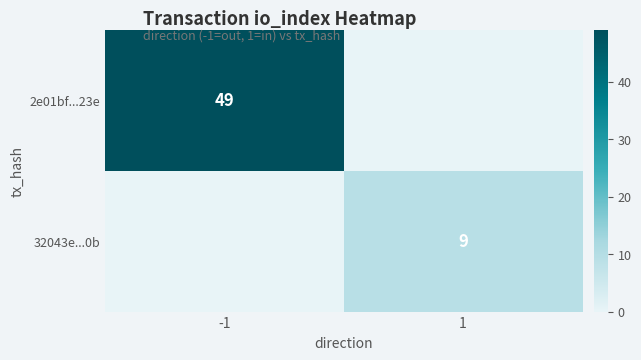

True or false: 2e01bf...23e has a value of 32 at 1.

False